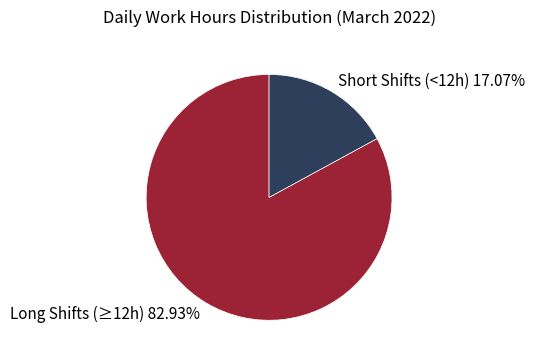

Between Short Shifts (<12h) 17.07% and Long Shifts (≥12h) 82.93%, which is larger?

Long Shifts (≥12h) 82.93%